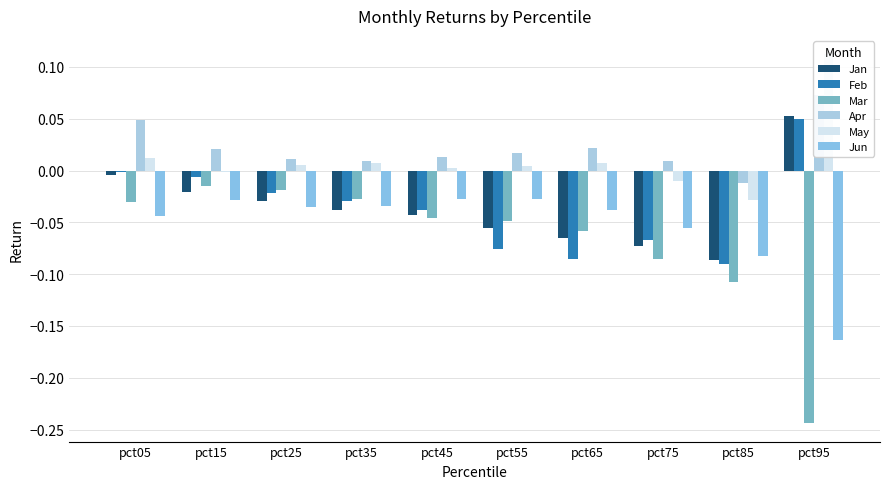

What are all the series names shown in the legend?

Jan, Feb, Mar, Apr, May, Jun